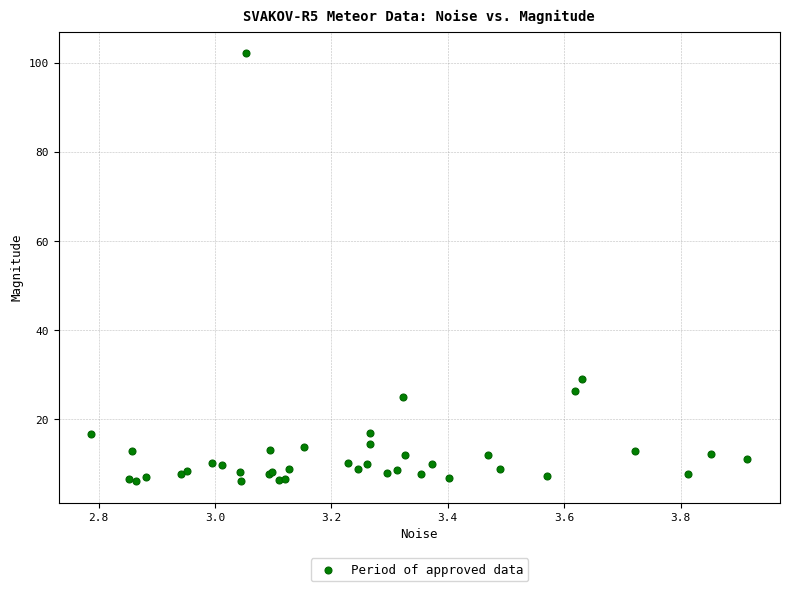

What Y value in the scatter plot is closest to 54?

29.0